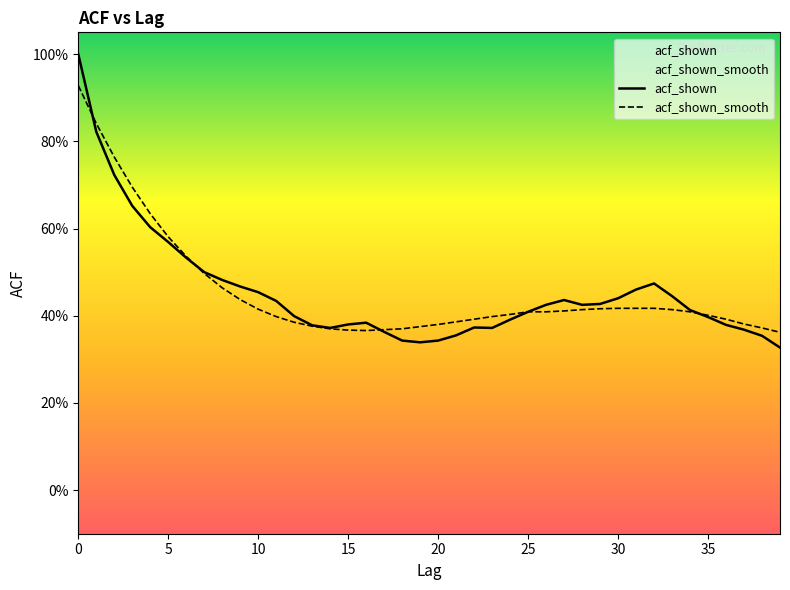

What is the average value of the acf_shown_smooth series?

0.5